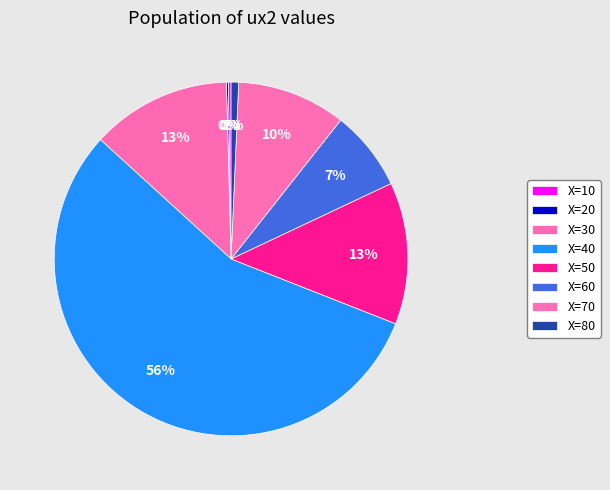

To the nearest percent, what portion does X=40 represent?

56%